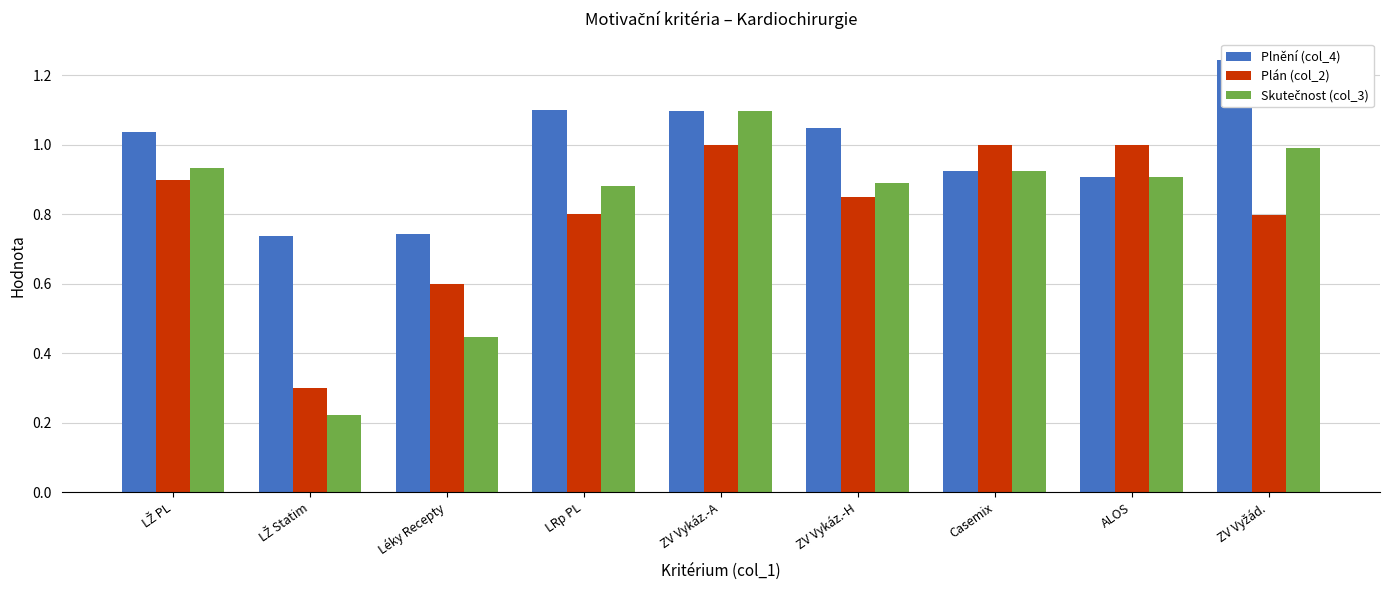

Which has a higher value, LRp PL or ALOS?

LRp PL